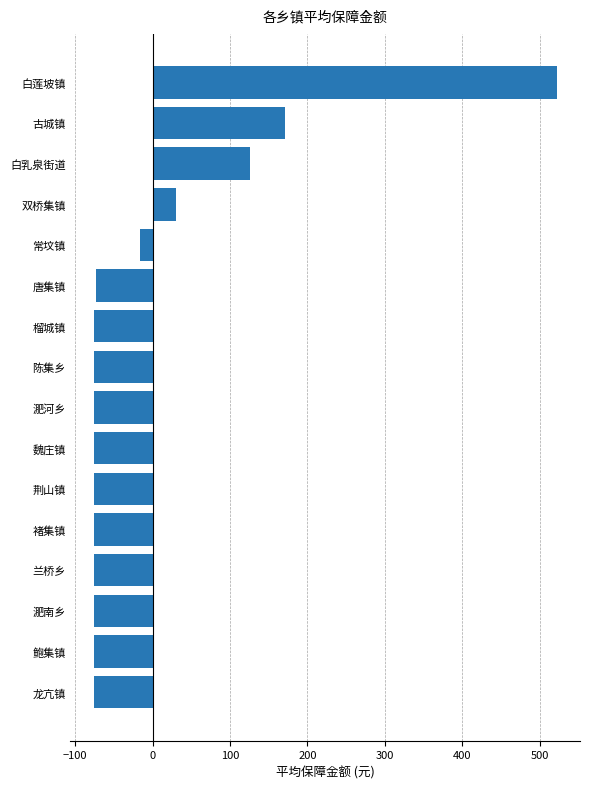

How many values are above zero?

4